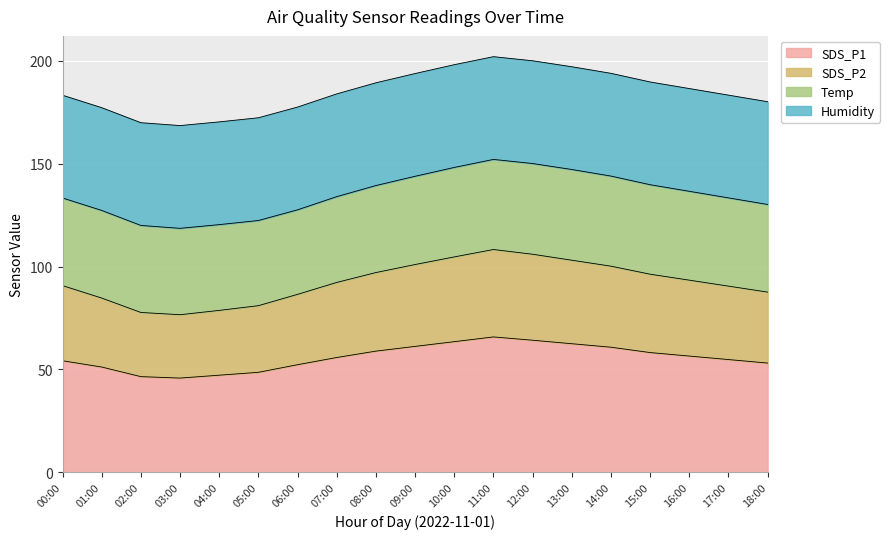

What is the total value across all series at 03:00?

168.6